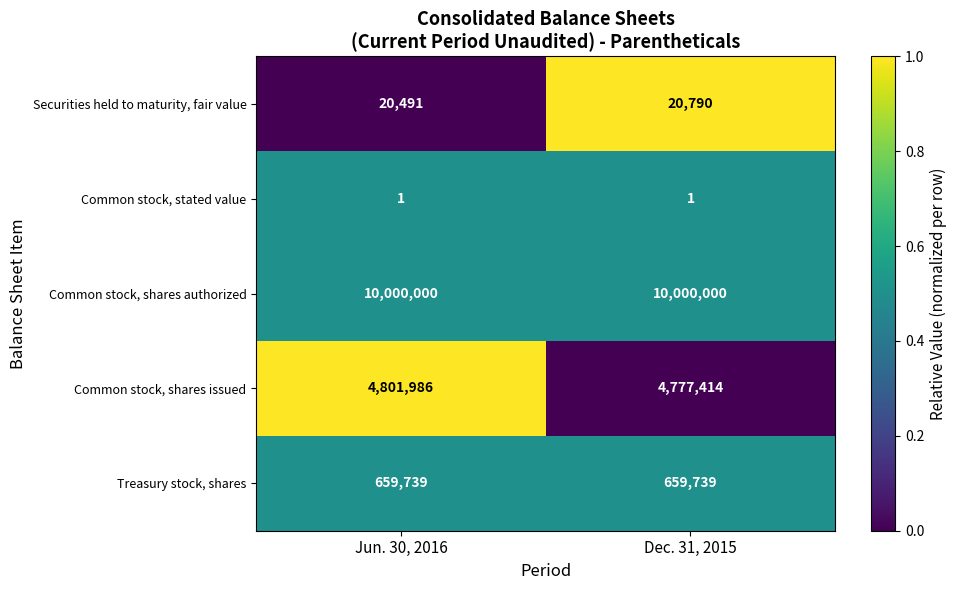

What is the average value of the Common stock, shares authorized series?

10000000